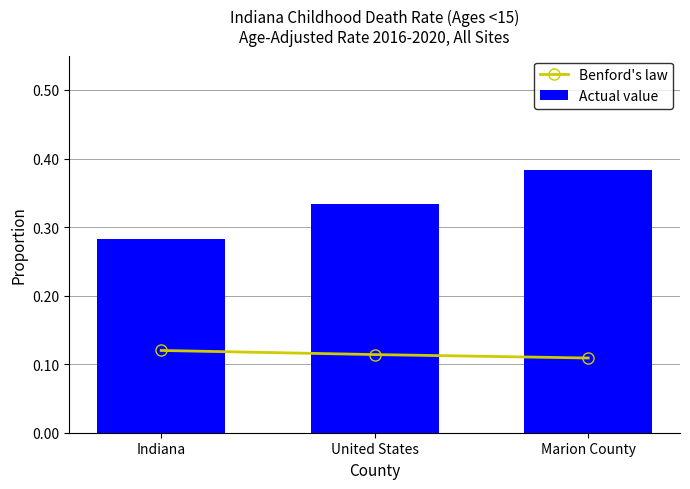

The Actual value series shows 0.4 at Marion County. True or false?

True